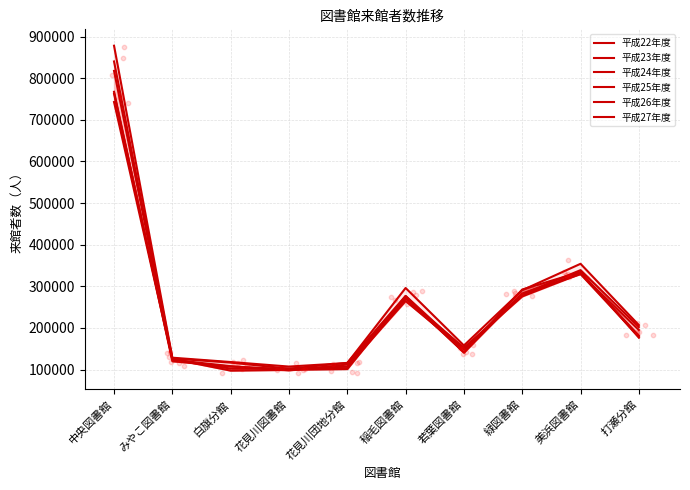

Which series has the widest spread of Y values?

平成22年度